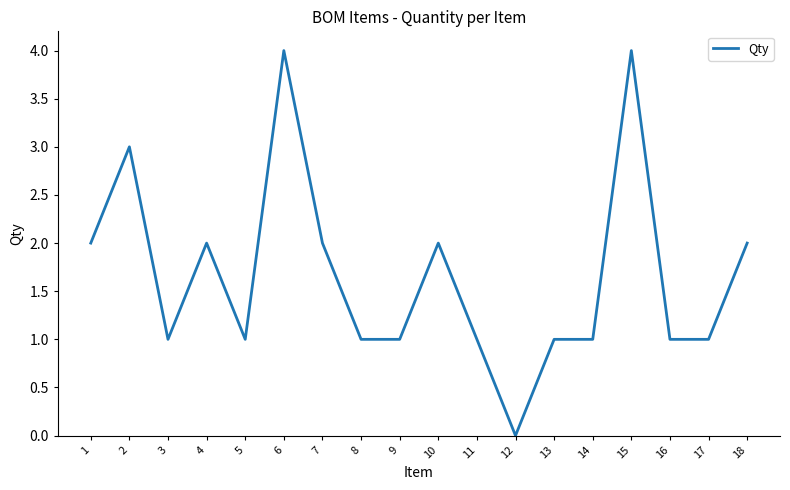

Between 3 and 18, which is larger?

18